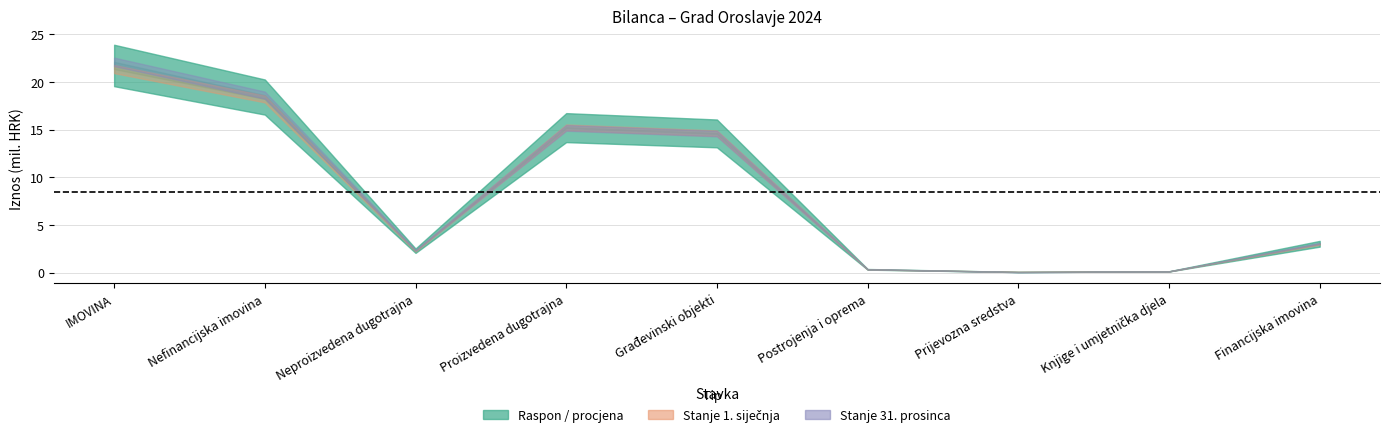

At which label is Stanje 1. siječnja closest to 10719137?

Građevinski objekti